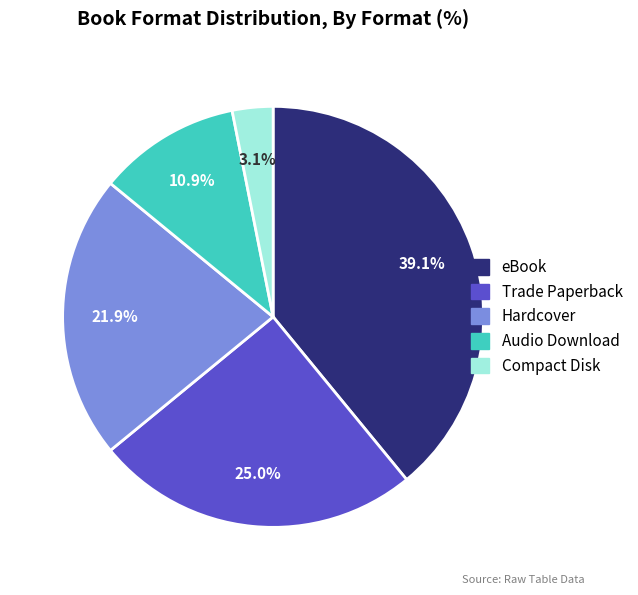

Between Compact Disk and Trade Paperback, which is larger?

Trade Paperback